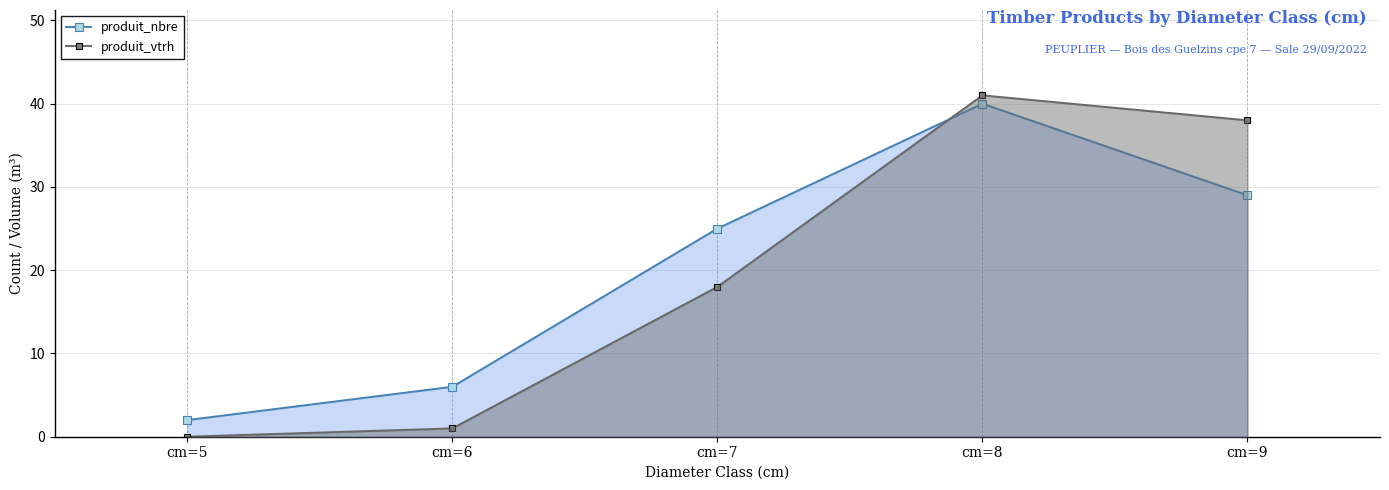

At which label does produit_nbre reach its peak?

cm=8